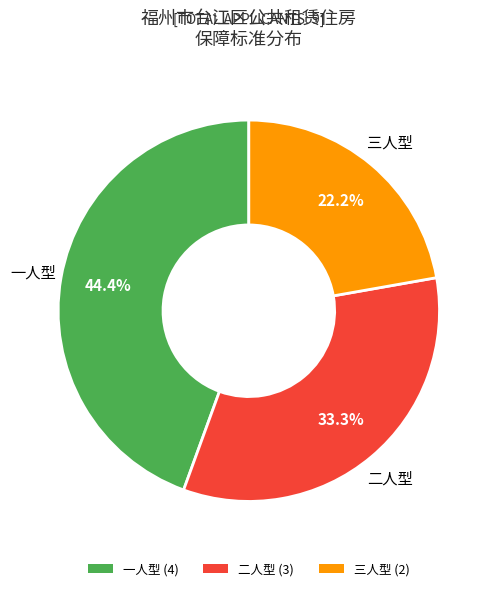

What portion of the pie excludes 三人型?

77.8%